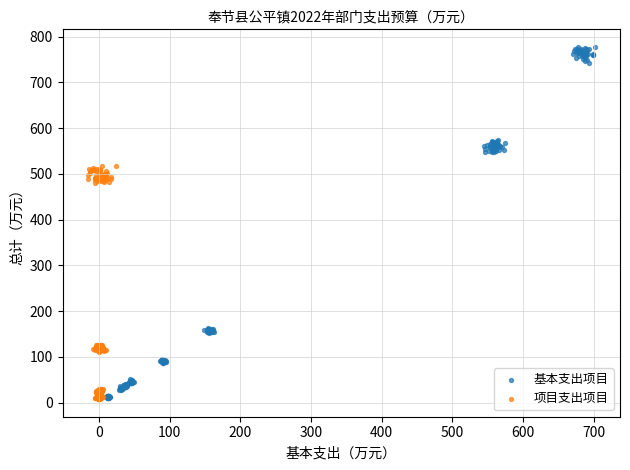

Which series reaches the maximum Y coordinate?

基本支出项目